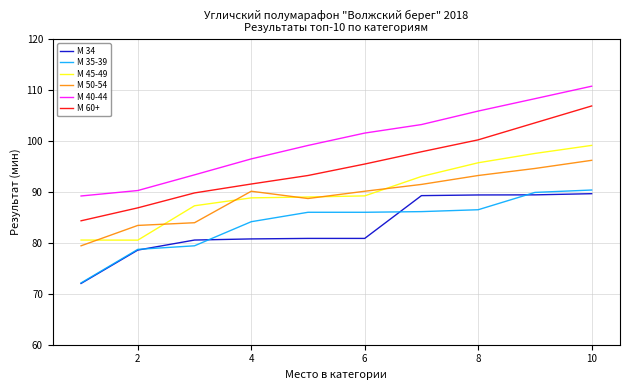

List the series in order of their peak value, highest first.

М 40-44, М 60+, М 45-49, М 50-54, М 35-39, М 34